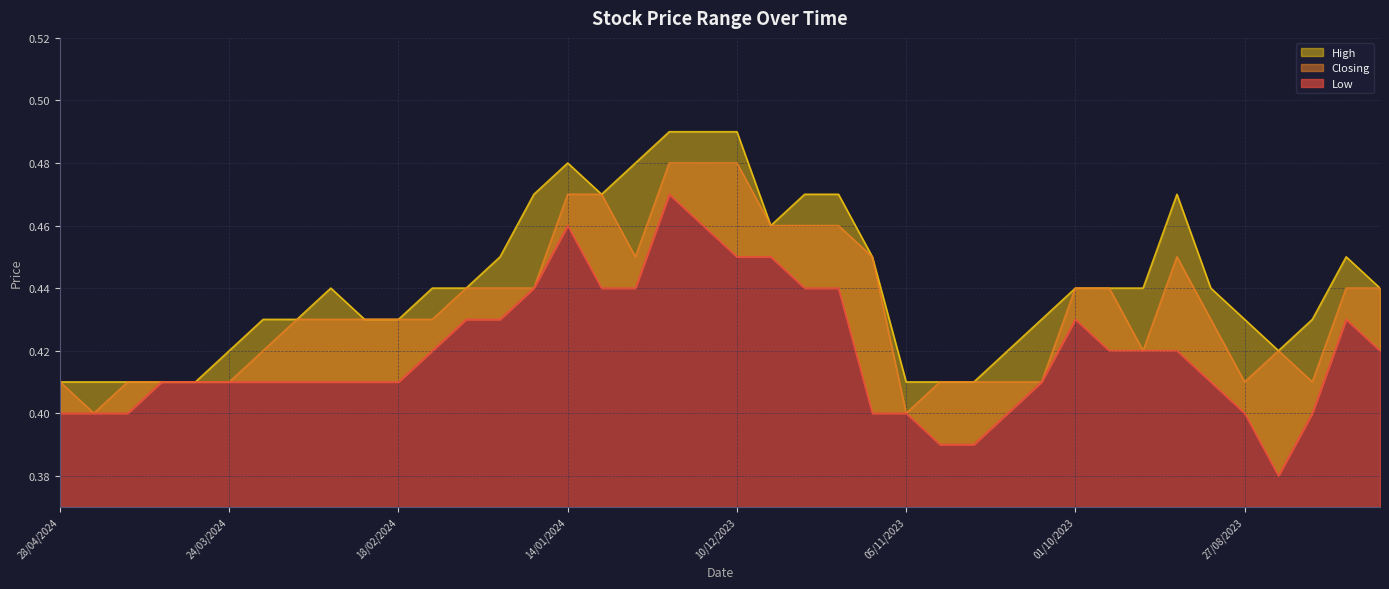

What is the sum of the Low values at 04/02/2024 and 17/09/2023?

0.8